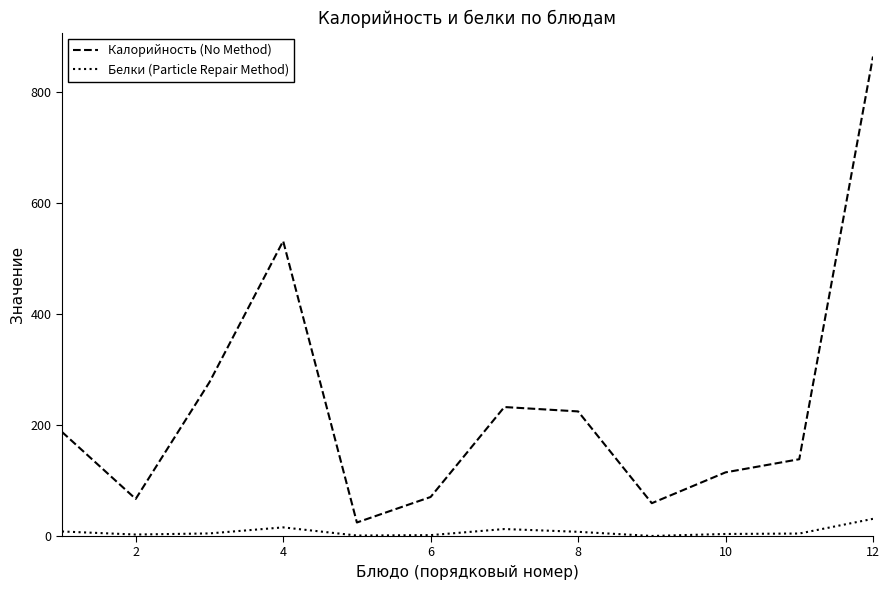

List the series in order of their overall mean, highest first.

Калорийность (No Method), Белки (Particle Repair Method)